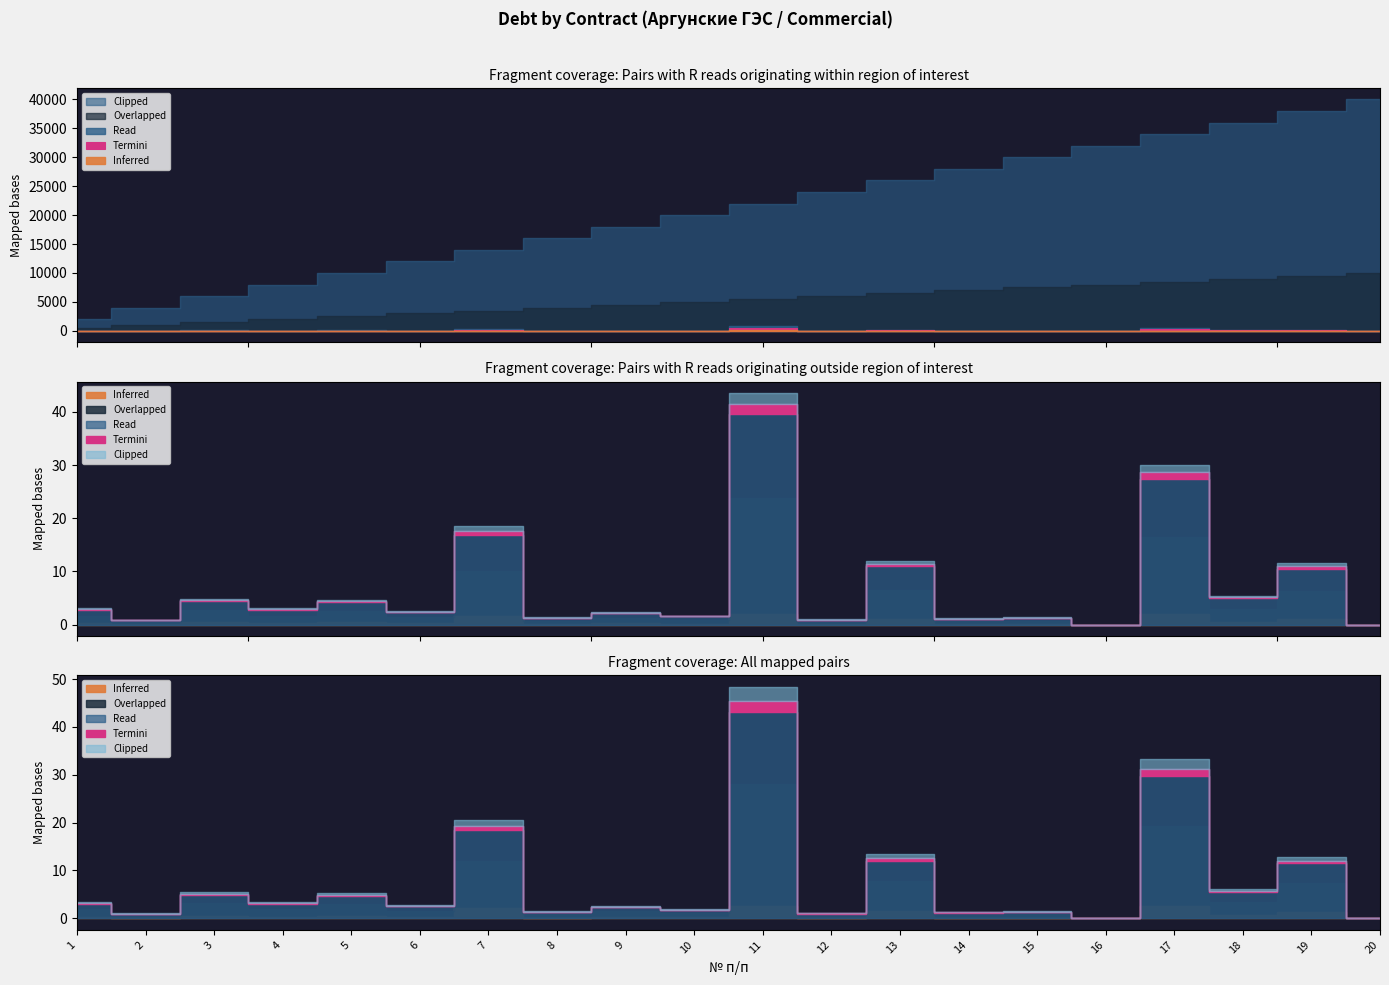

List the labels in order of Внебюджет (debt) value, smallest first.

20, 16, 2, 12, 14, 8, 15, 10, 9, 6, 4, 1, 5, 3, 18, 19, 13, 7, 17, 11